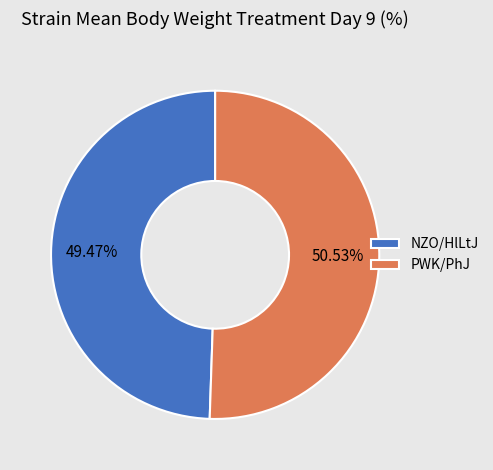

Do NZO/HlLtJ and PWK/PhJ together represent more than half of the pie?

Yes